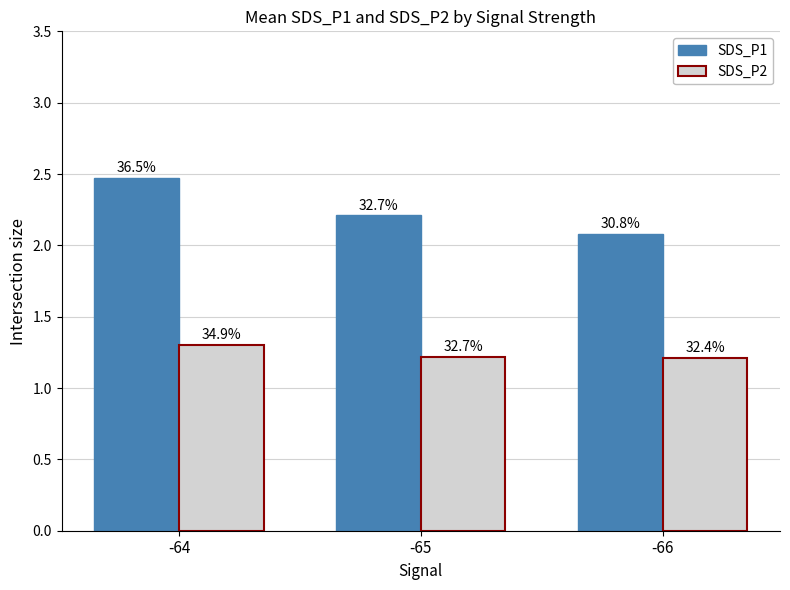

Does the chart contain any negative values?

No